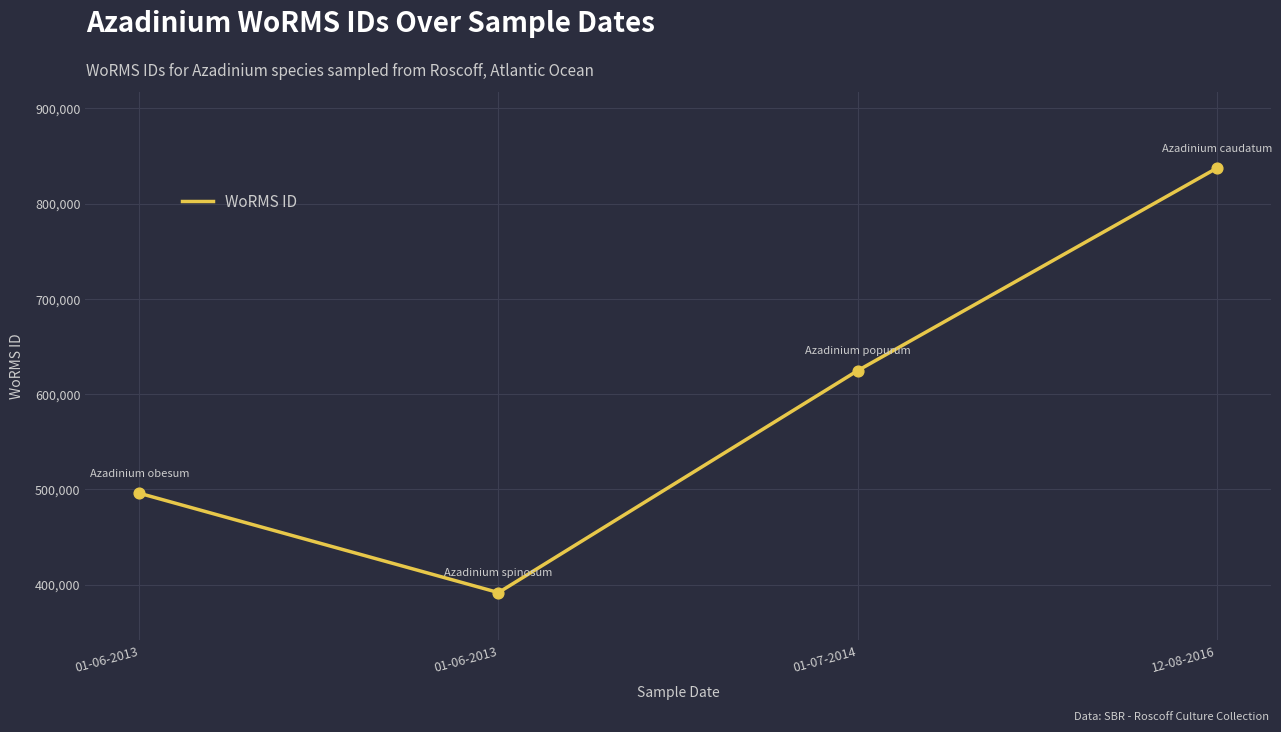

What is the change in value from 01-06-2013 to 01-07-2014?

+128709